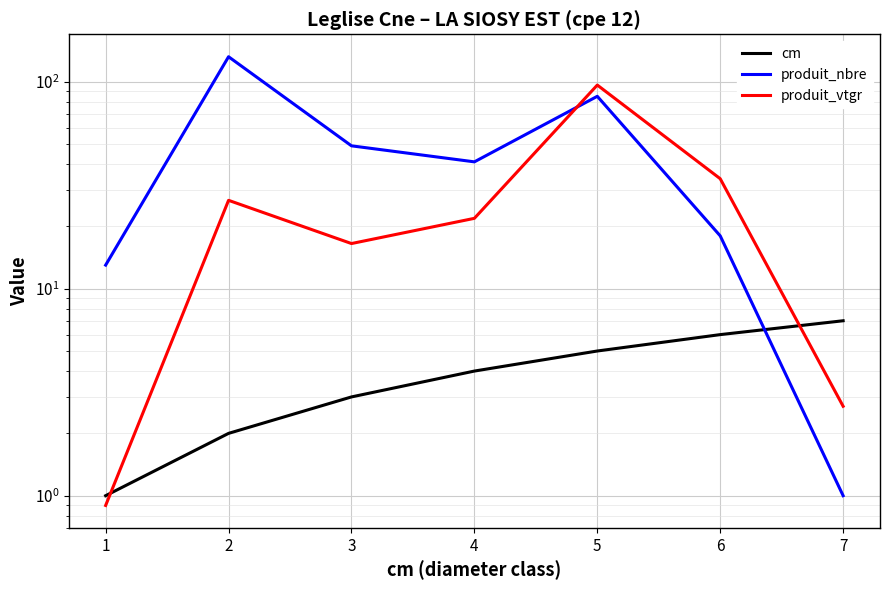

Which category has the highest value in the cm series?

7